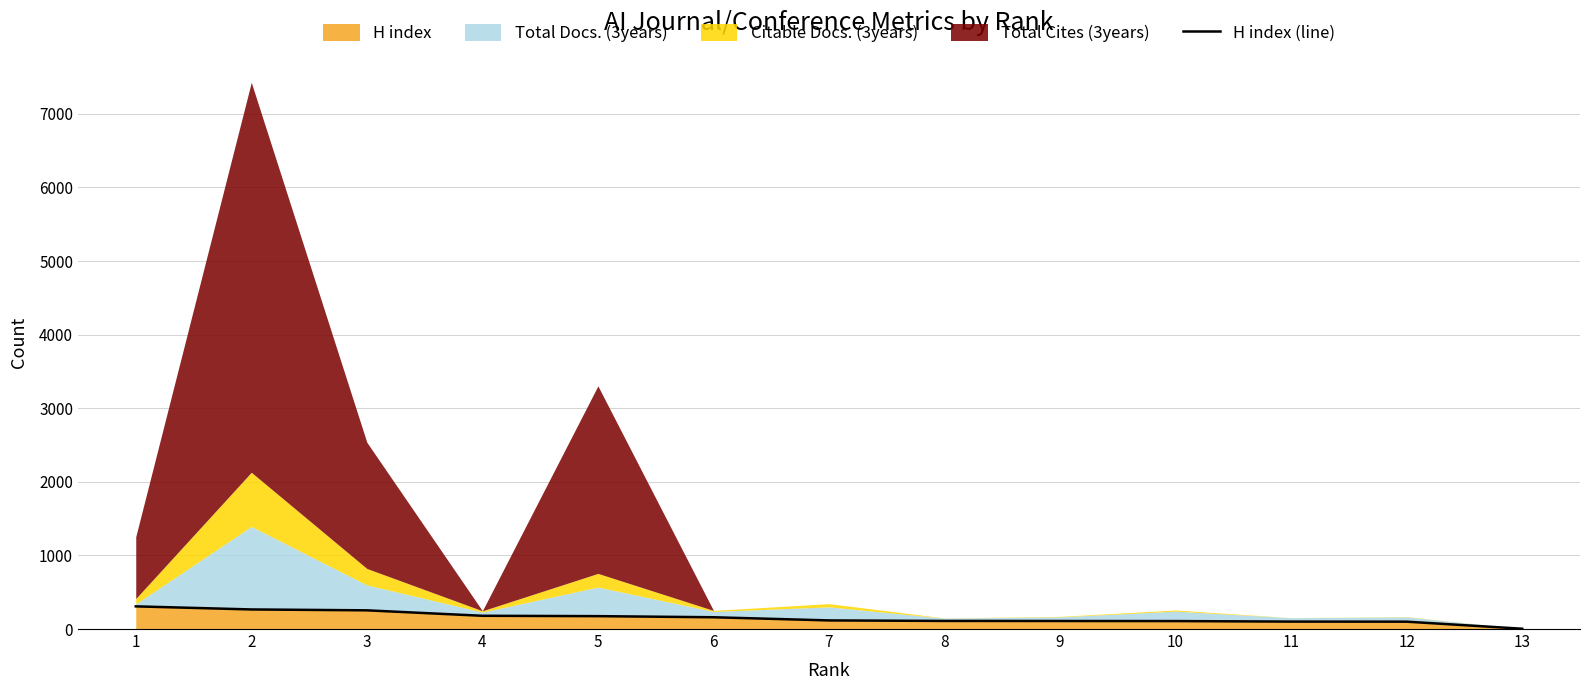

What is the change in value from 1 to 8?

-198